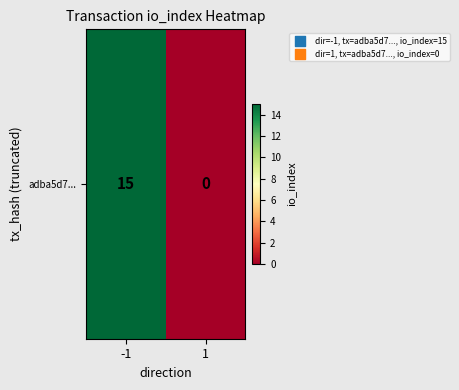

What is the sum of all values?

15